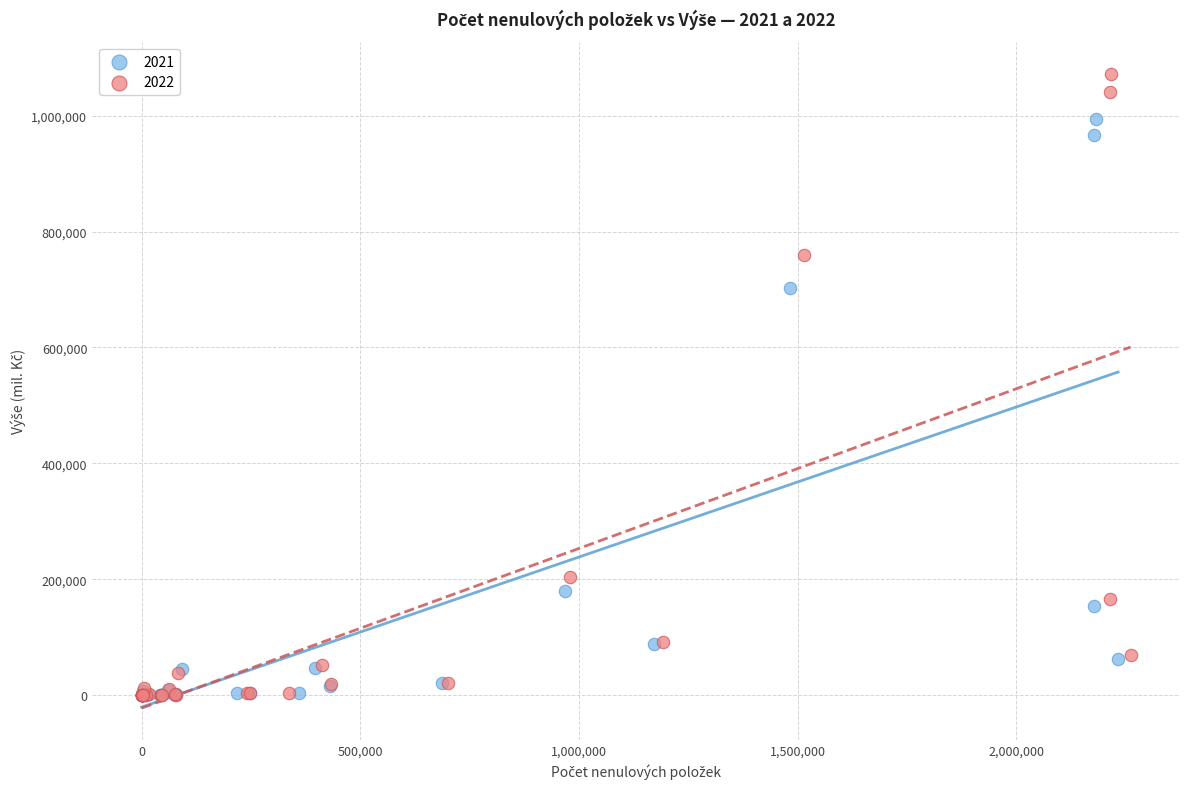

Which series contains the highest Y value?

2022